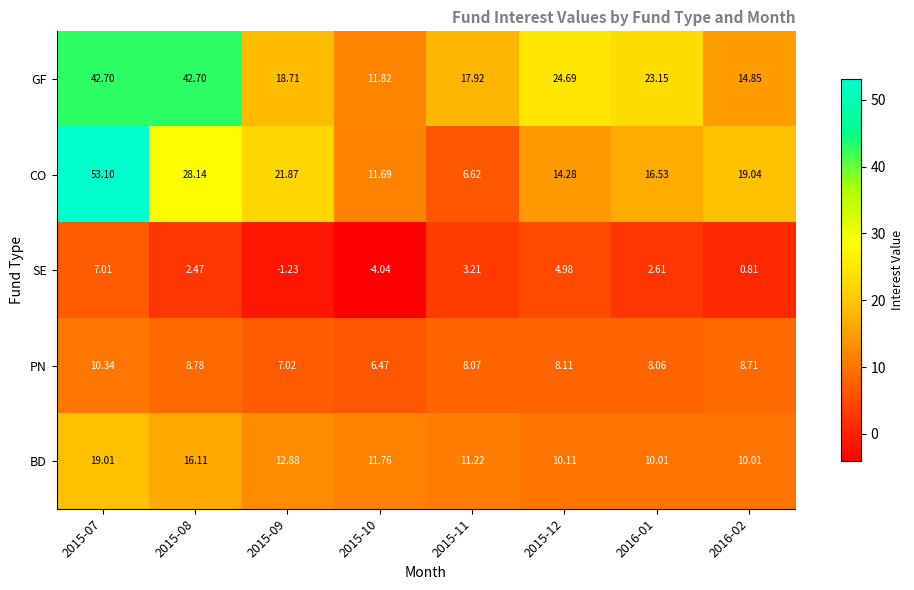

Which series changed the most between 2015-07 and 2015-12?

CO